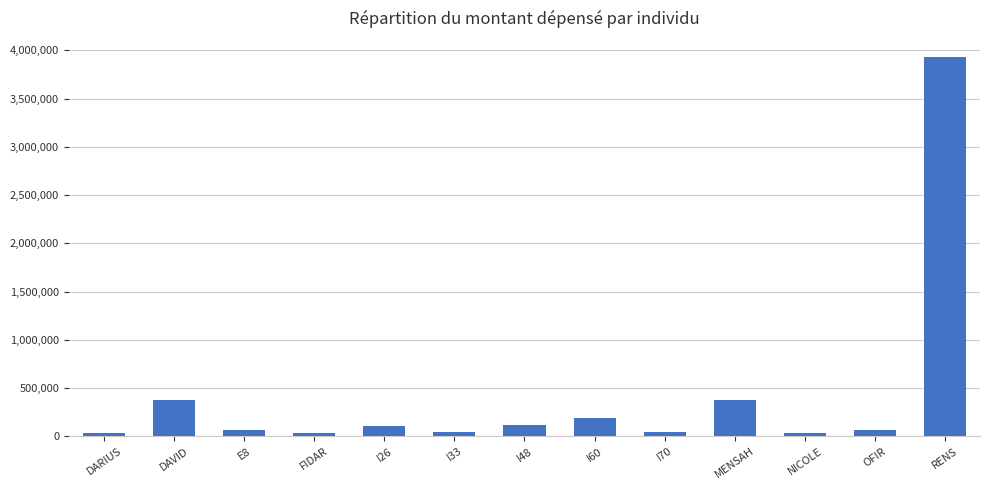

What is the average value?

416232